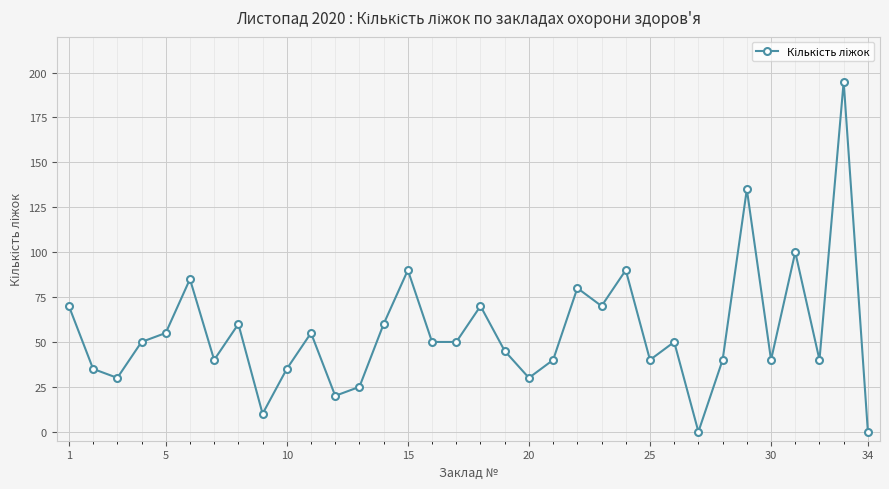

True or false: there are more than 0 points higher than both neighbors.

True